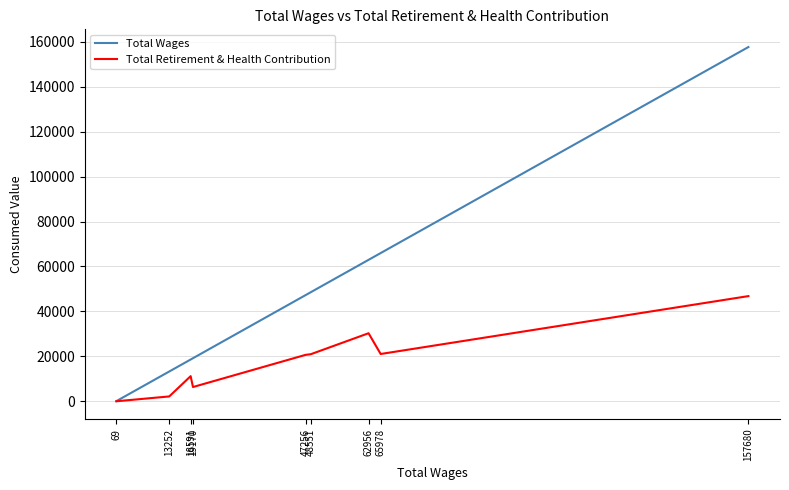

What is the approximate value of Total Retirement & Health Contribution at 48551, to the nearest 100?

20900